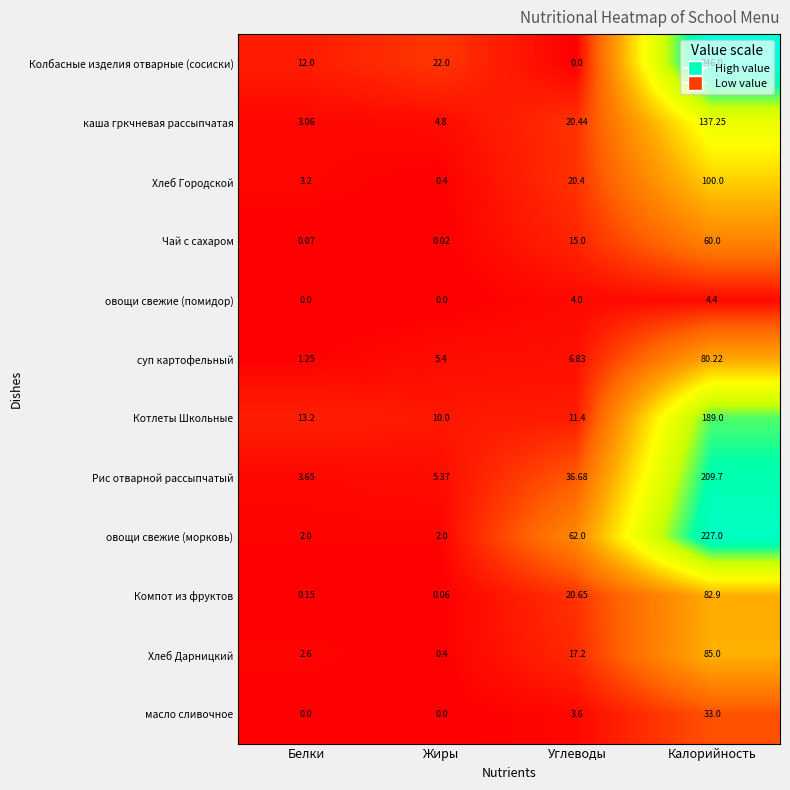

List the labels in order of Хлеб Дарницкий value, largest first.

Калорийность, Углеводы, Белки, Жиры